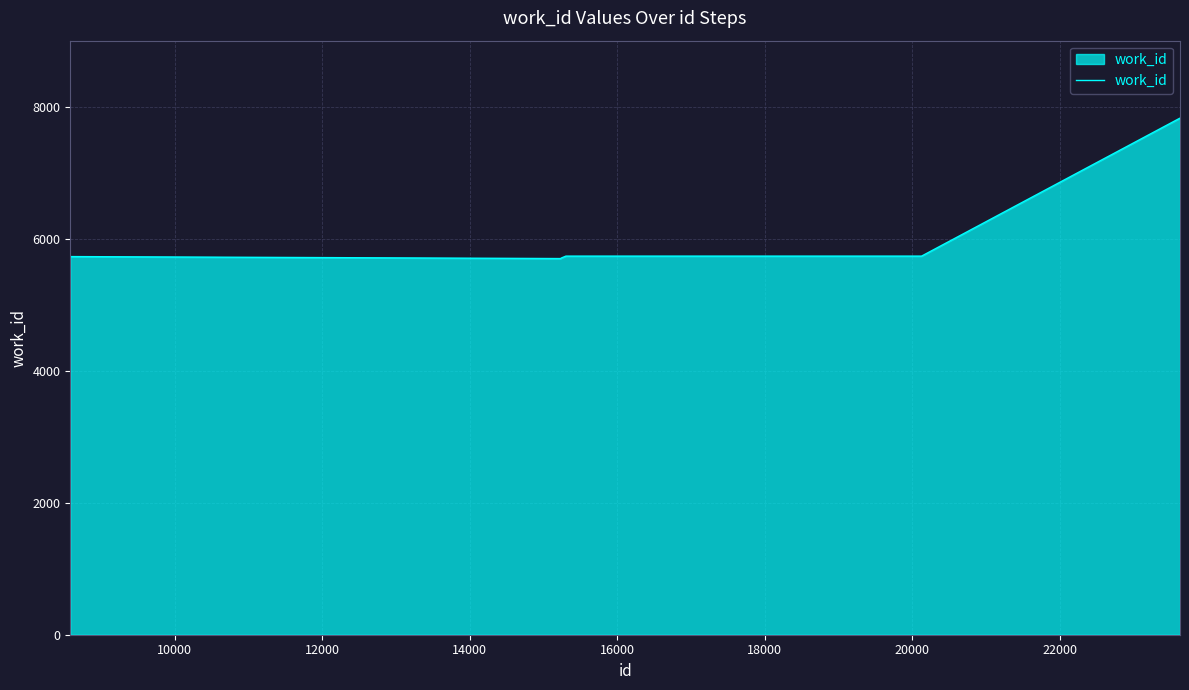

What is the smallest value displayed?

5707